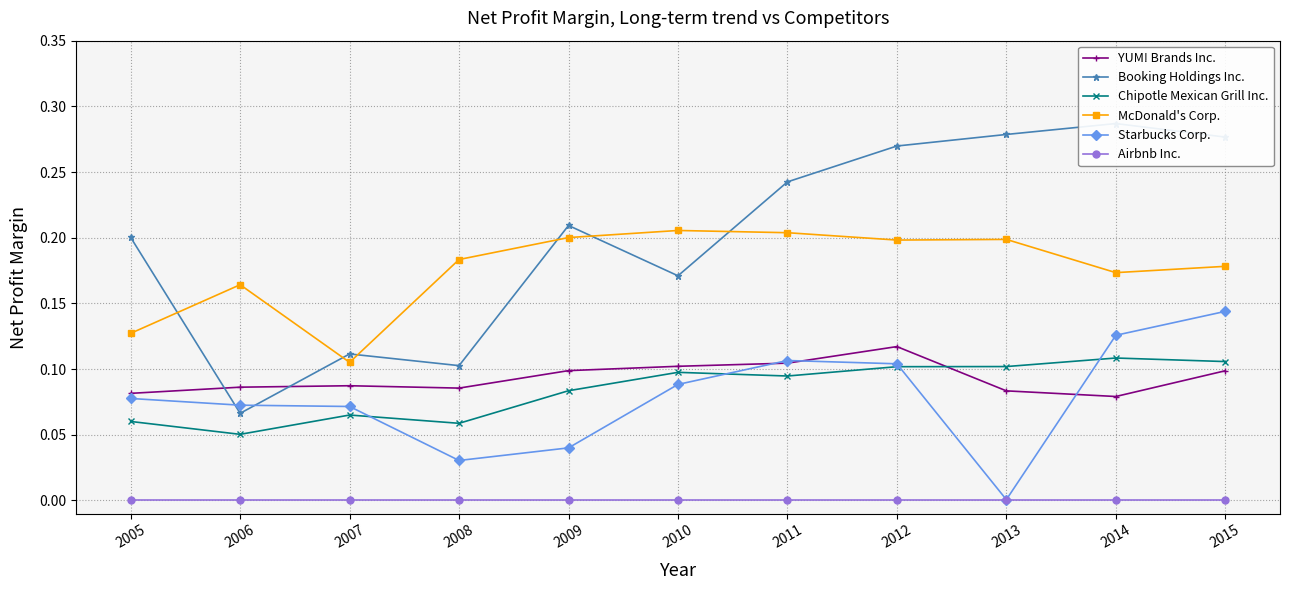

Reading right to left, list all the values displayed in this chart.

YUM! Brands Inc.: 2015=0.1	2014=0.1	2013=0.1	2012=0.1	2011=0.1	2010=0.1	2009=0.1	2008=0.1	2007=0.1	2006=0.1	2005=0.1
Booking Holdings Inc.: 2015=0.3	2014=0.3	2013=0.3	2012=0.3	2011=0.2	2010=0.2	2009=0.2	2008=0.1	2007=0.1	2006=0.1	2005=0.2
Chipotle Mexican Grill Inc.: 2015=0.1	2014=0.1	2013=0.1	2012=0.1	2011=0.1	2010=0.1	2009=0.1	2008=0.1	2007=0.1	2006=0.1	2005=0.1
McDonald's Corp.: 2015=0.2	2014=0.2	2013=0.2	2012=0.2	2011=0.2	2010=0.2	2009=0.2	2008=0.2	2007=0.1	2006=0.2	2005=0.1
Starbucks Corp.: 2015=0.1	2014=0.1	2013=0.0	2012=0.1	2011=0.1	2010=0.1	2009=0.0	2008=0.0	2007=0.1	2006=0.1	2005=0.1
Airbnb Inc.: 2015=0.0	2014=0.0	2013=0.0	2012=0.0	2011=0.0	2010=0.0	2009=0.0	2008=0.0	2007=0.0	2006=0.0	2005=0.0